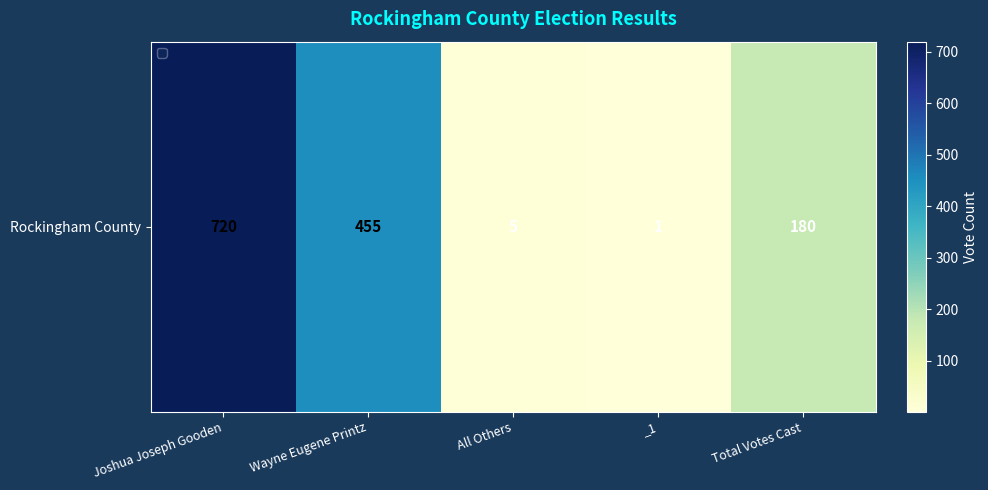

Where is the data nearest to the value 360?

Wayne Eugene Printz